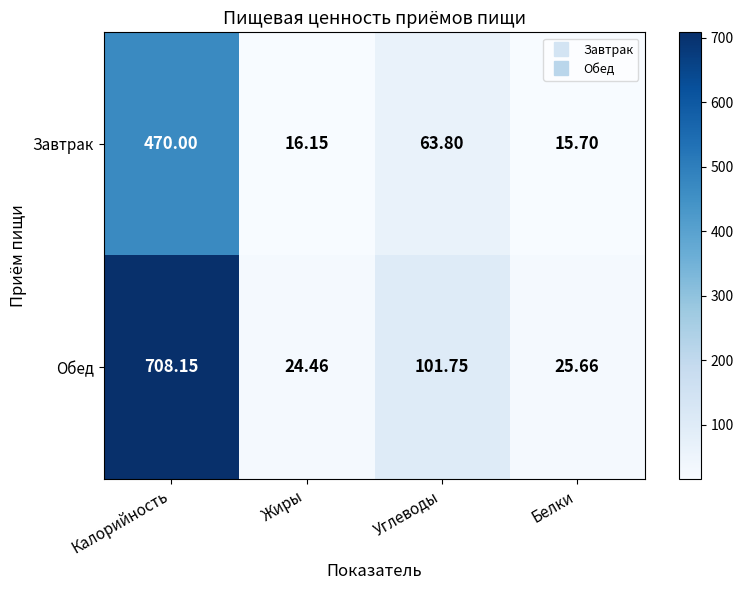

Which series changed the most between Калорийность and Углеводы?

Обед